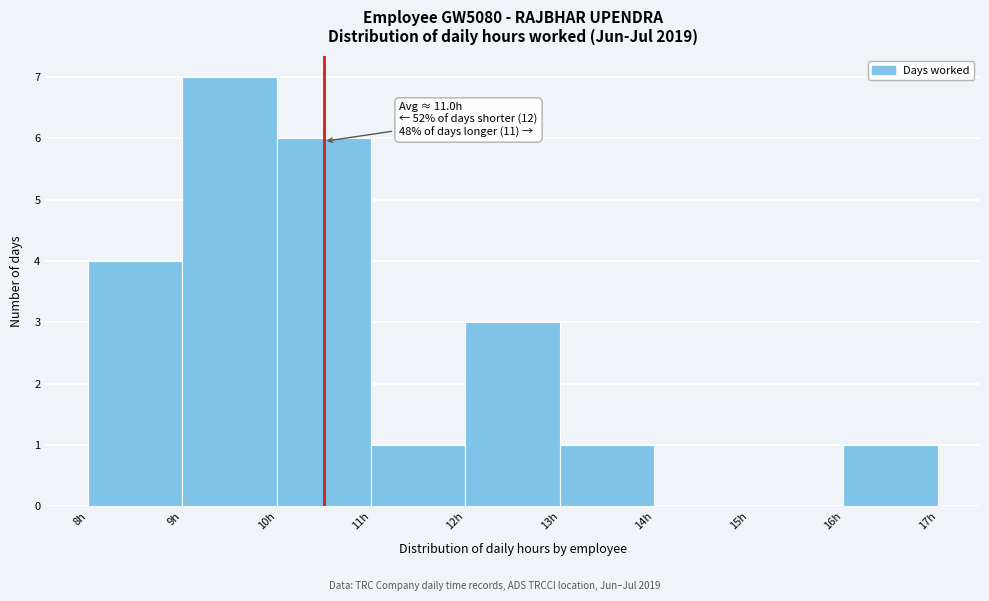

Reading left to right, extract all data points from this chart.

8h=4	9h=7	10h=6	11h=1	12h=3	13h=1	14h=0	15h=0	16h=1